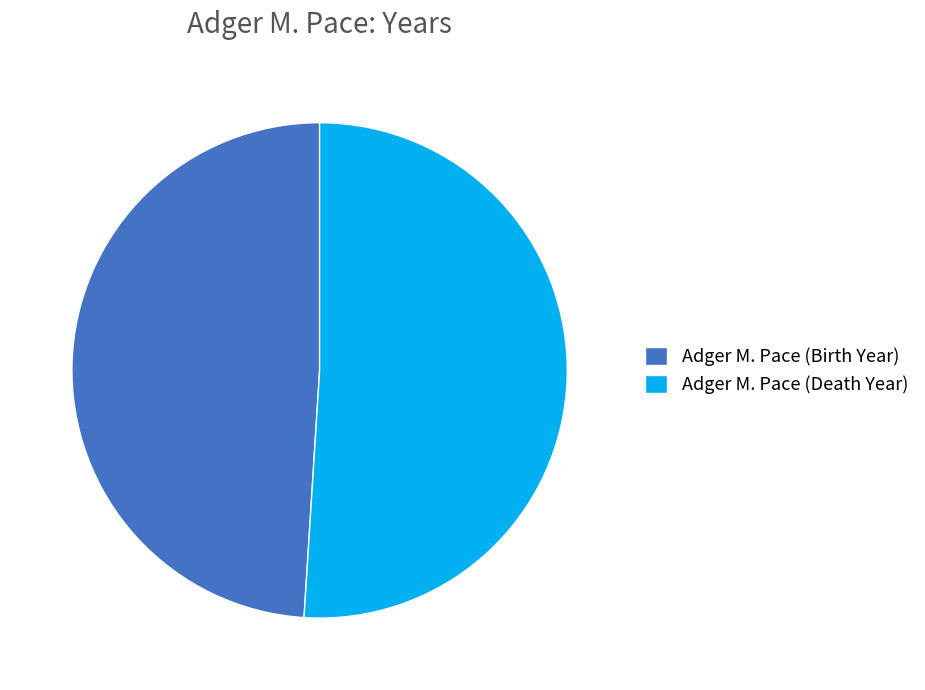

Does any single category account for the majority?

Yes